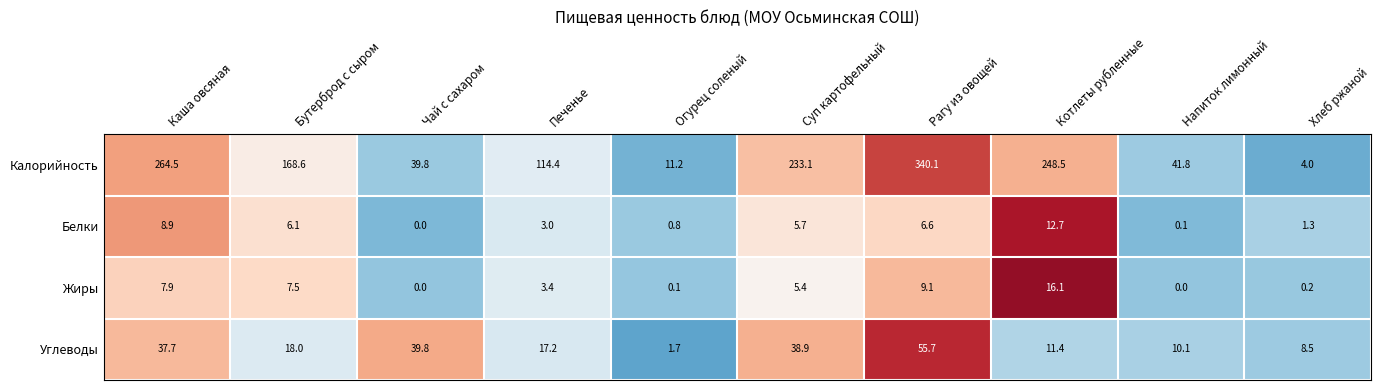

At which label is Калорийность closest to 172?

Бутерброд с сыром